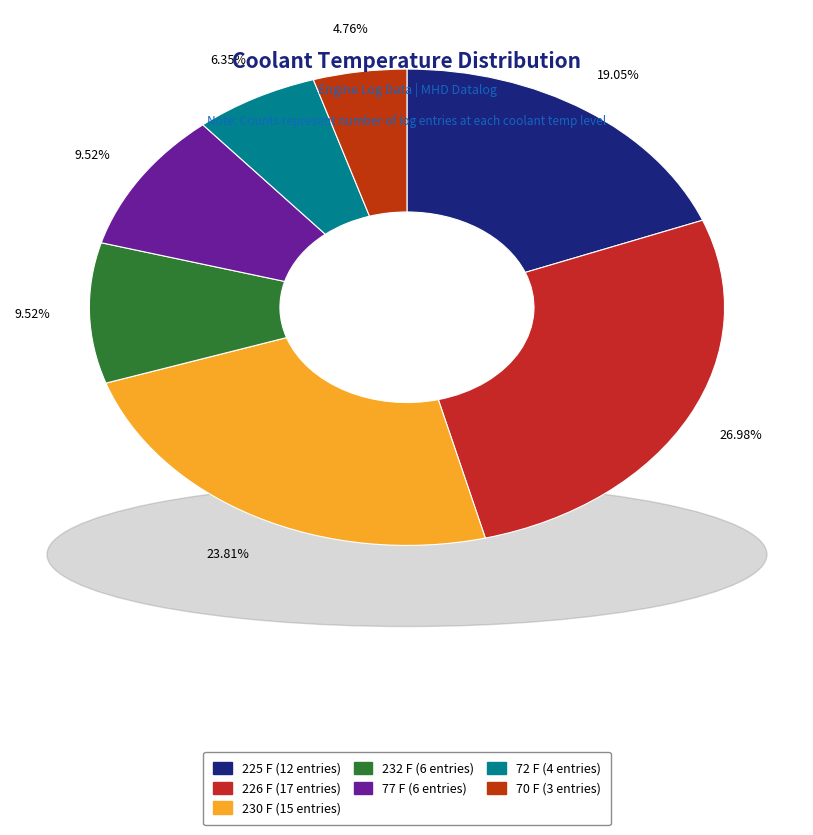

True or false: 72 F accounts for 6% of the total.

True